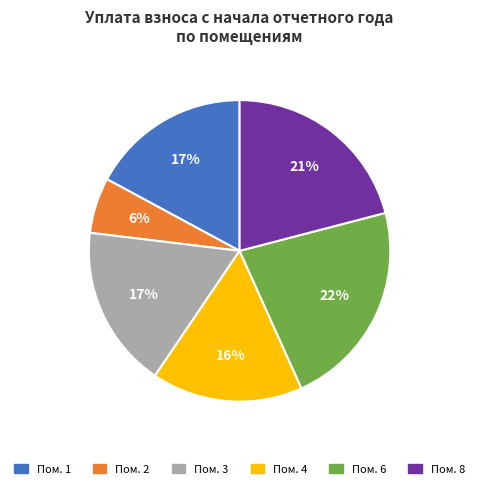

How many segments does this pie chart have?

6